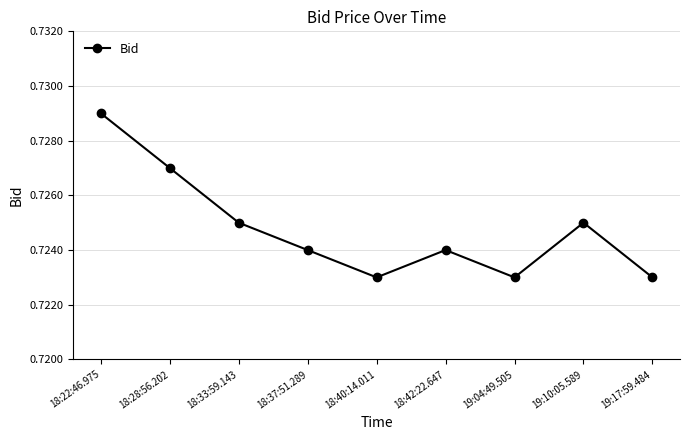

What is the label of the 4th point from the right?

18:42:22.647